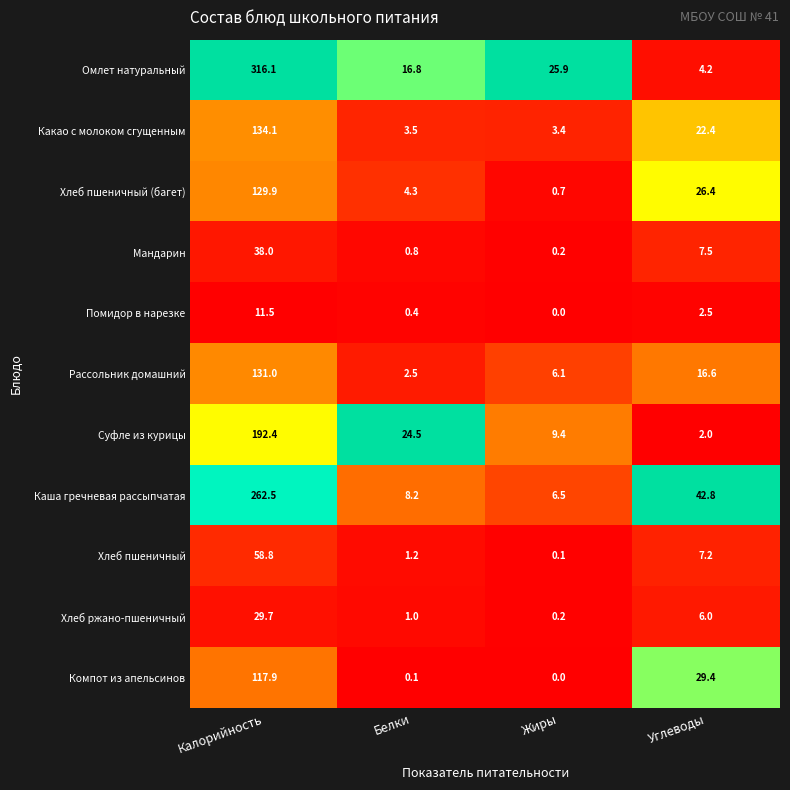

At which category is the sum across all series the highest?

Калорийность